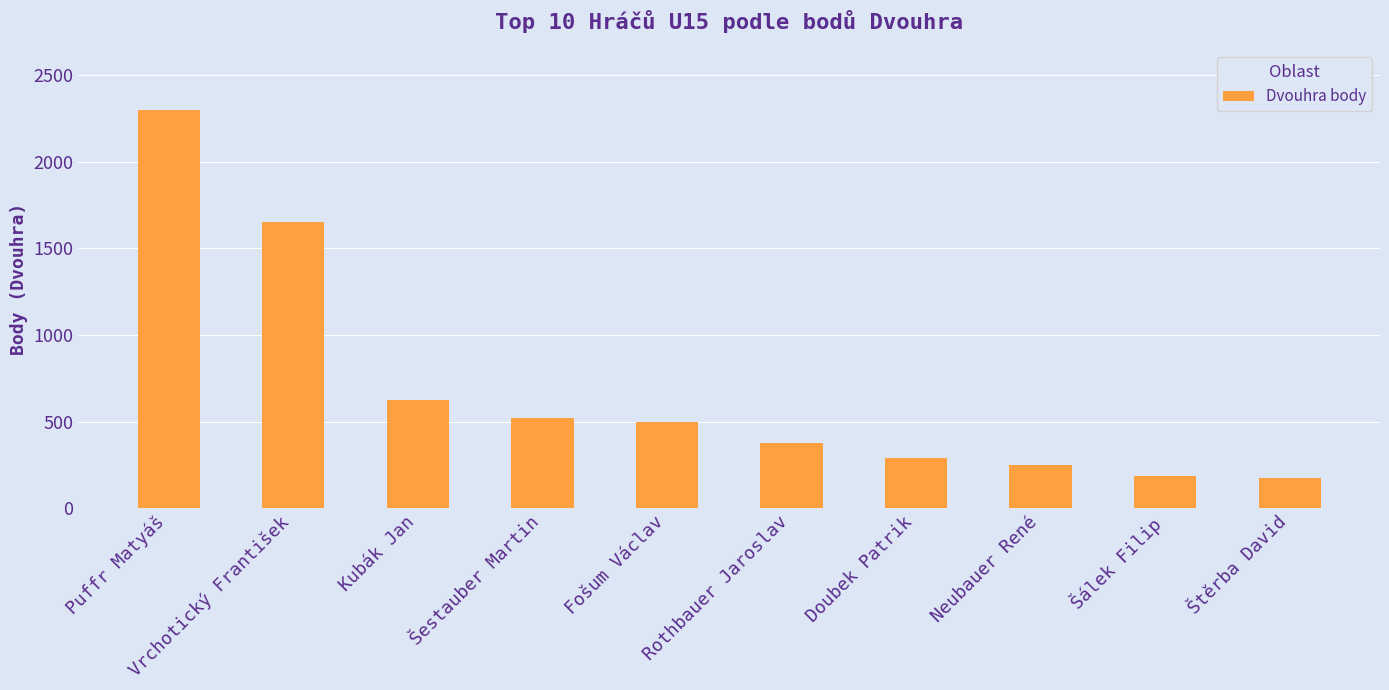

What value does the data have at Šestauber Martin, to the nearest 100?

500